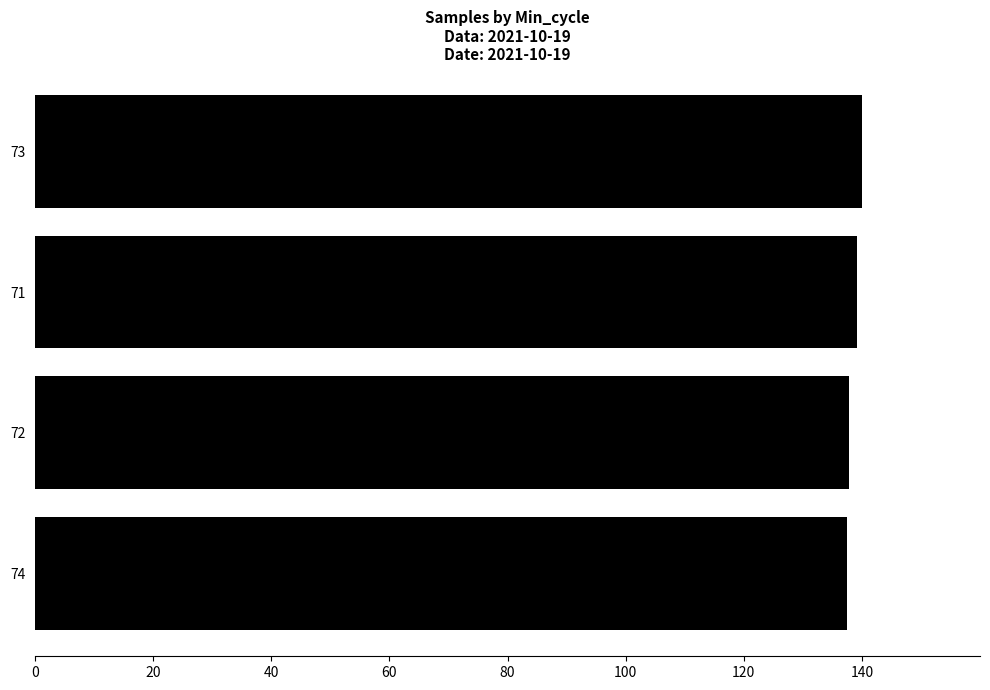

What is the label of the 2nd bar from the bottom?

72